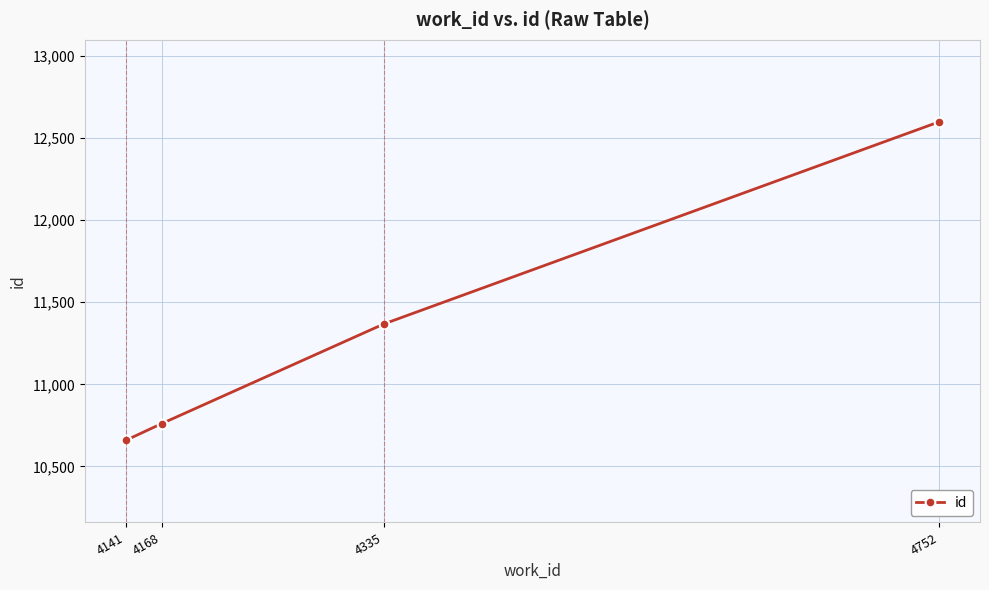

What is the value of the 4th point from the left?

12600